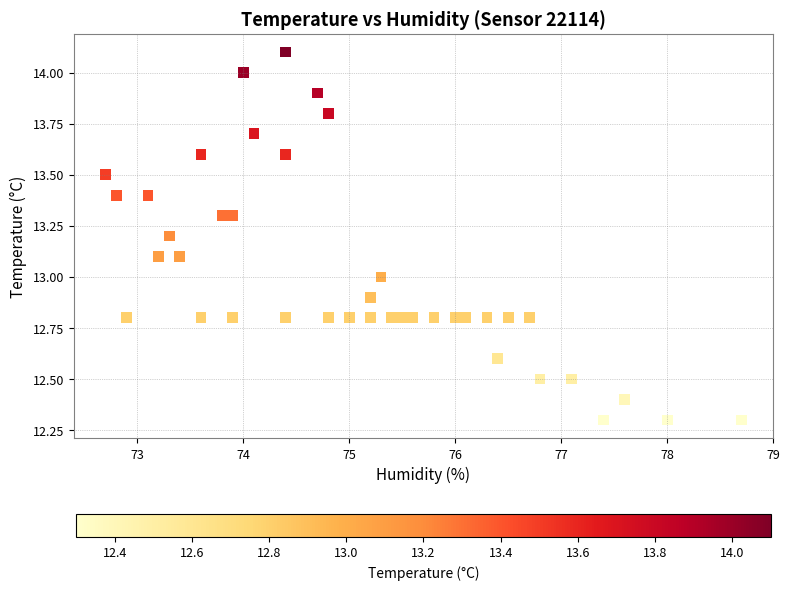

What is the range of X values (max minus min)?

6.0